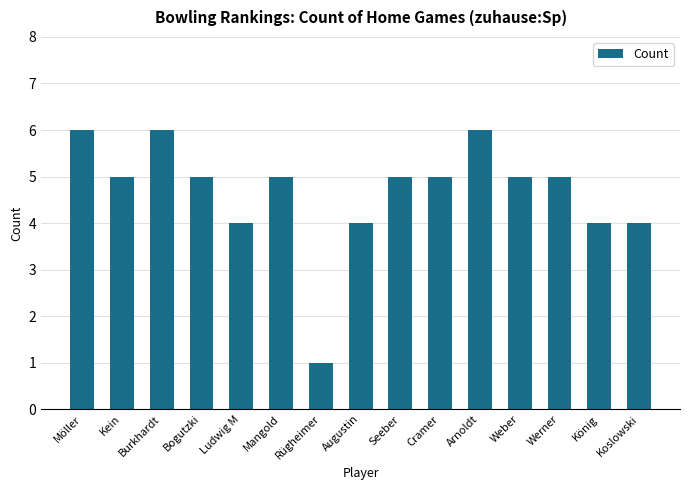

What value does the data have at Bogutzki?

5